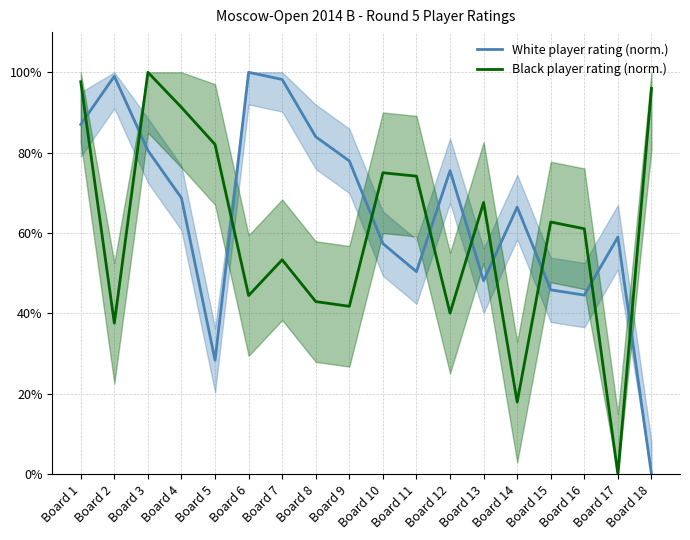

Which series has the widest spread of values?

White player rating (norm.)